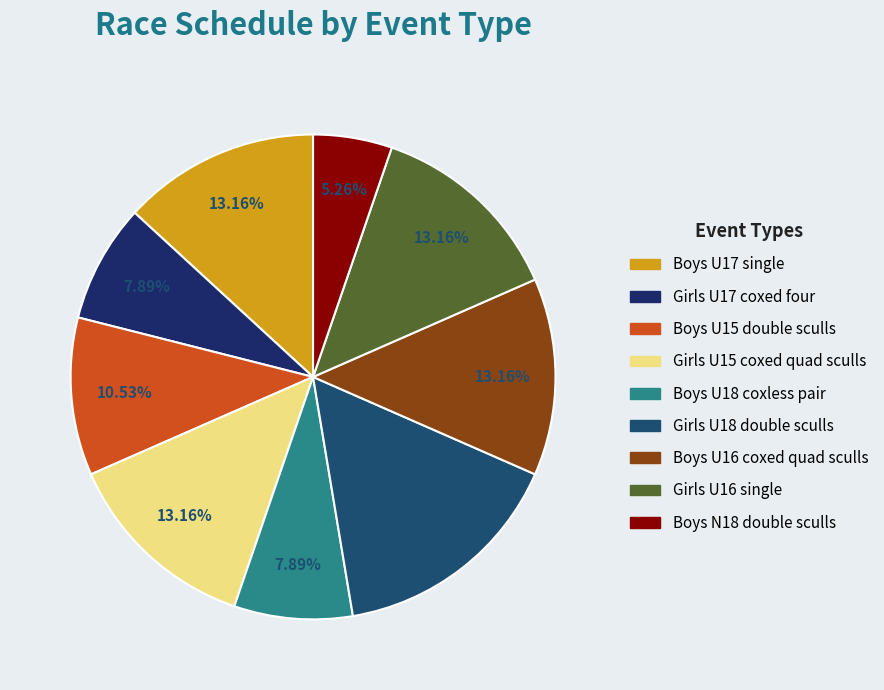

Combined, what portion of the pie is Girls U18 double sculls and Boys U15 double sculls?

26.3%